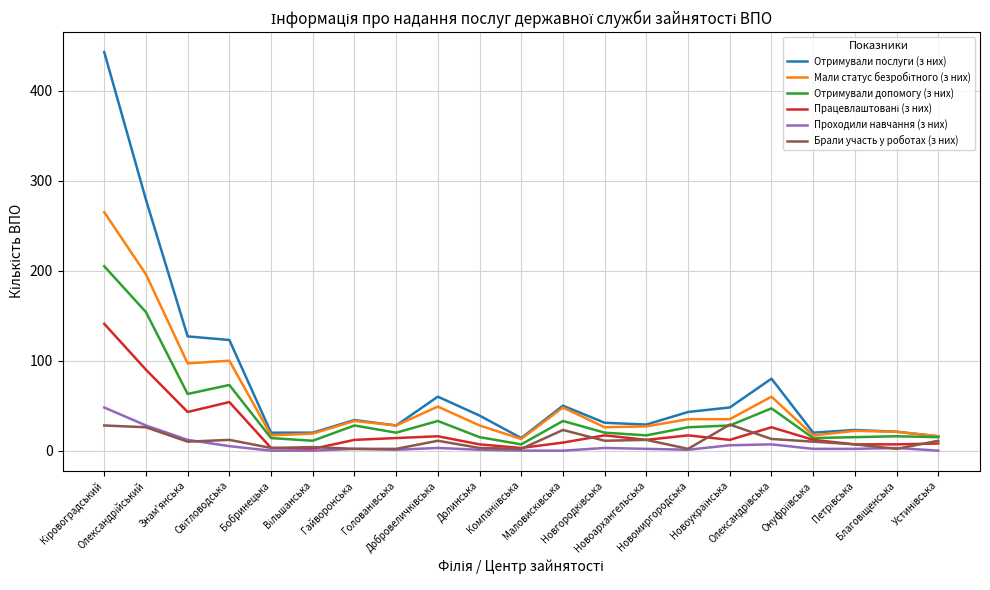

Which series has the widest spread of values?

Отримували послуги (з них)